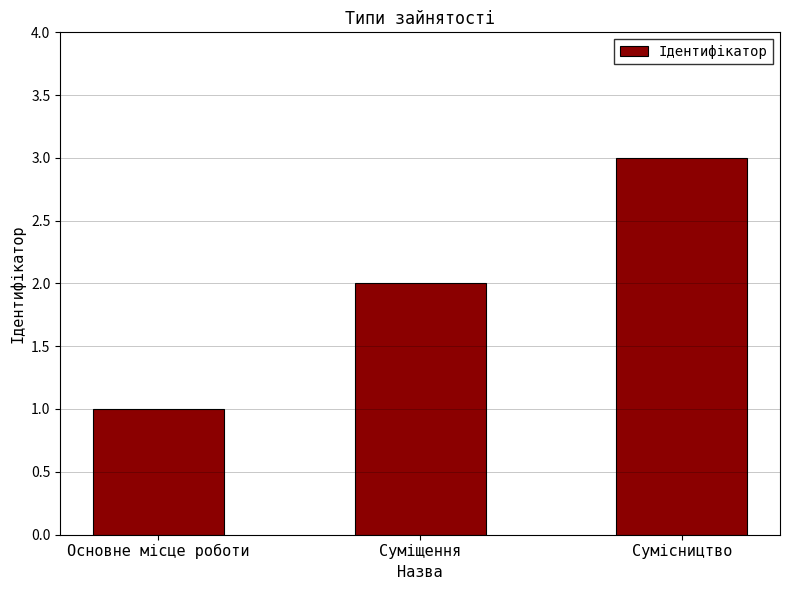

What is the difference between the maximum and minimum values?

2